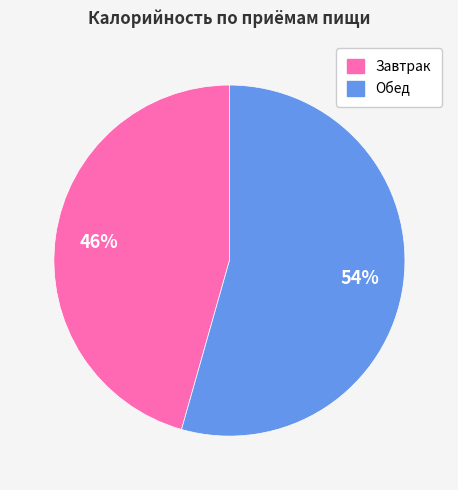

True or false: Обед accounts for 54% of the total.

True